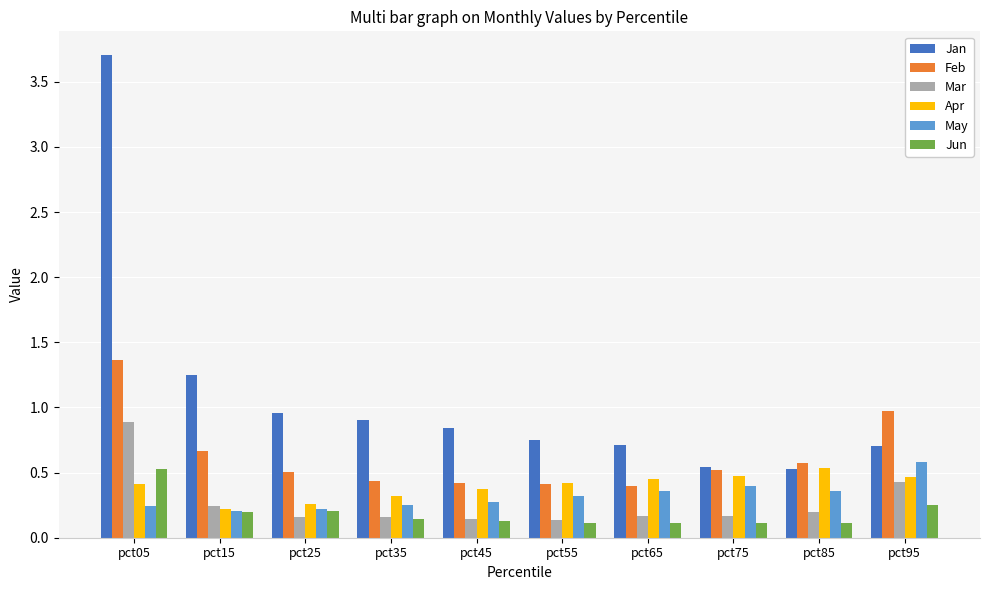

At which category is the sum across all series the highest?

pct05